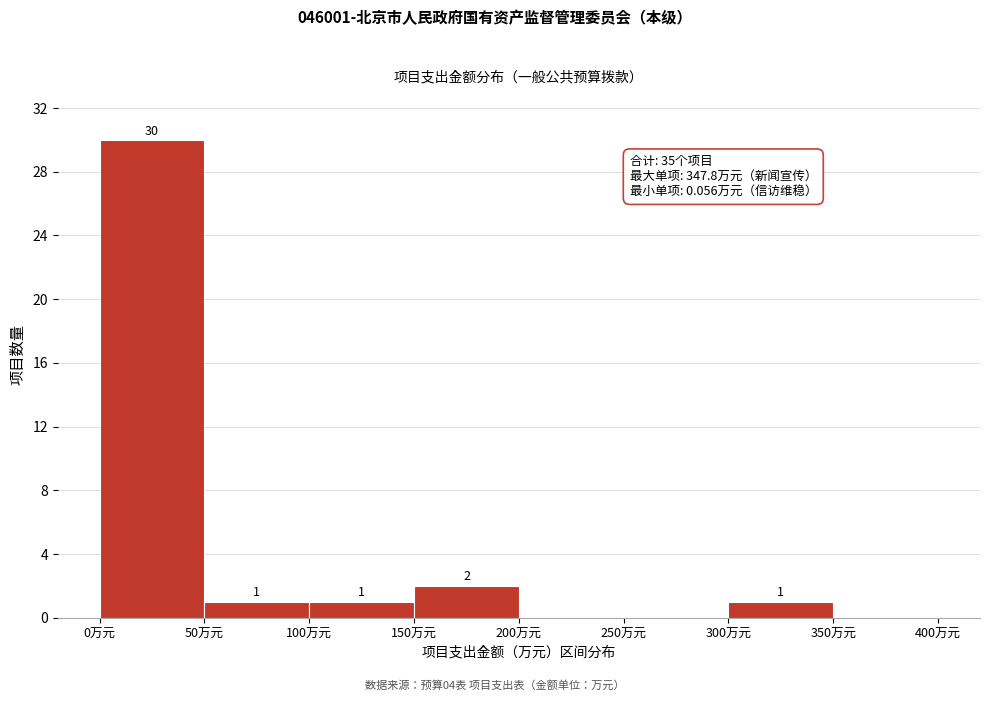

Over which range of the x-axis is the bar tallest?

0 to 50